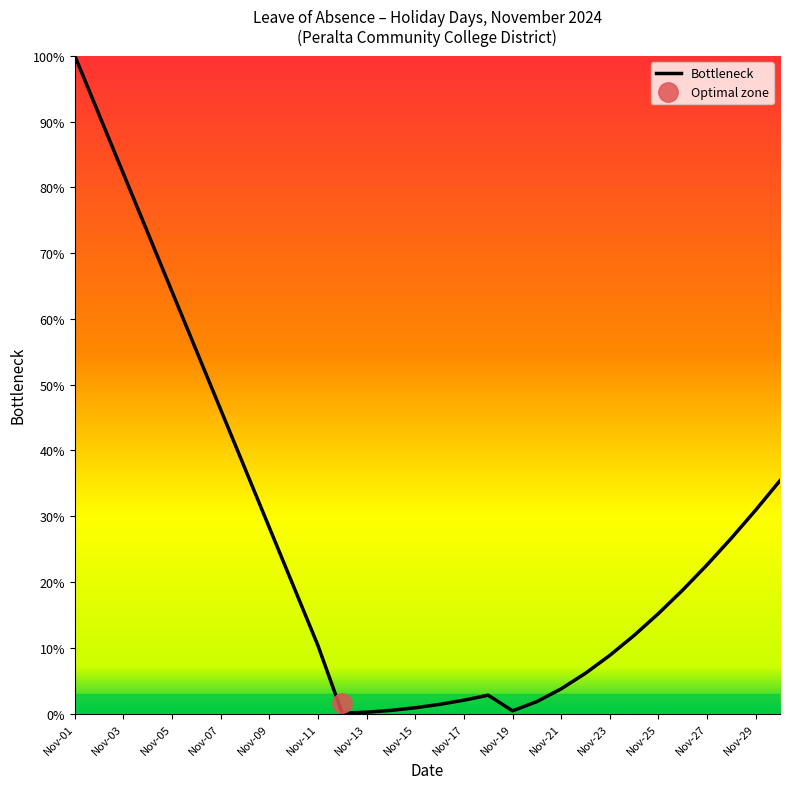

What is the difference between the maximum and minimum values?

100.0